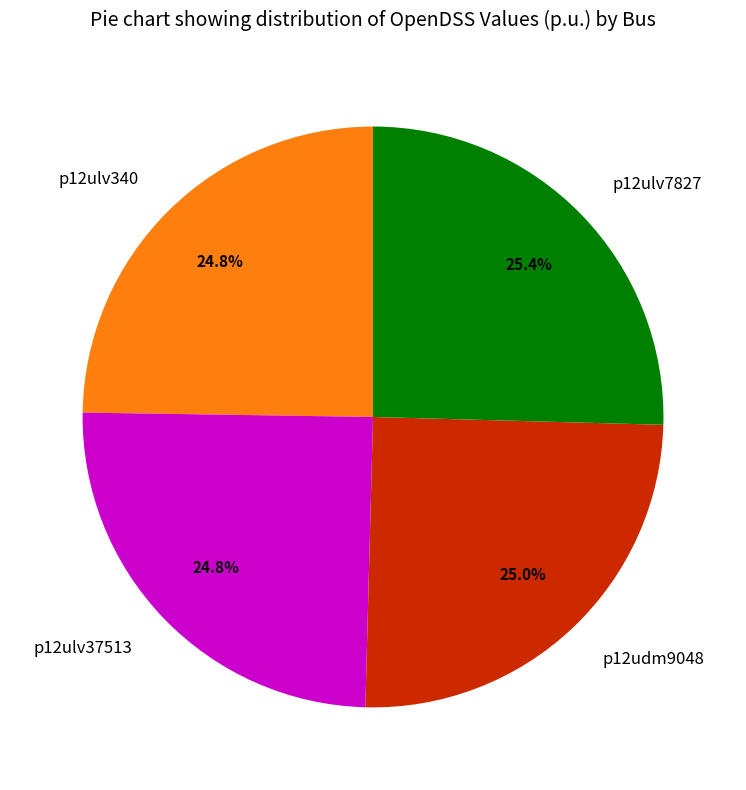

To the nearest percent, what percentage of the pie is p12udm9048?

25%